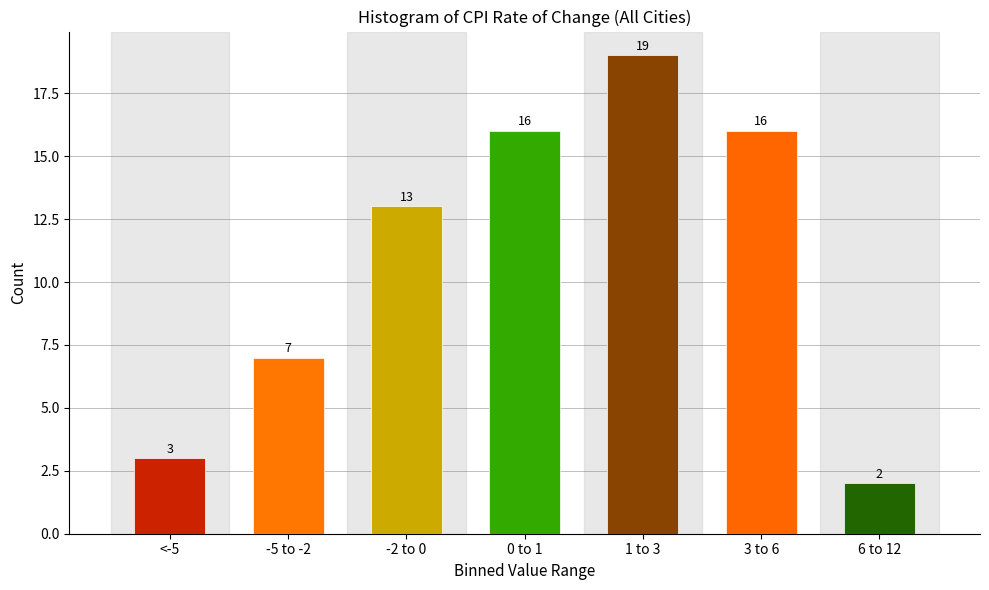

Reading left to right, transcribe all the data shown in this chart.

3	7	13	16	19	16	2